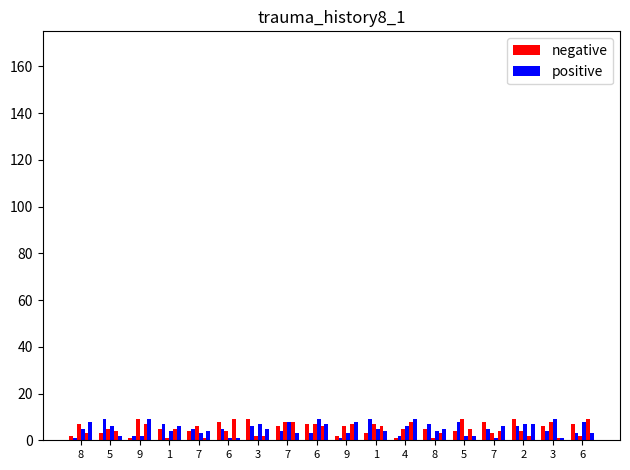

What is the label of the 13th bar from the right?

6